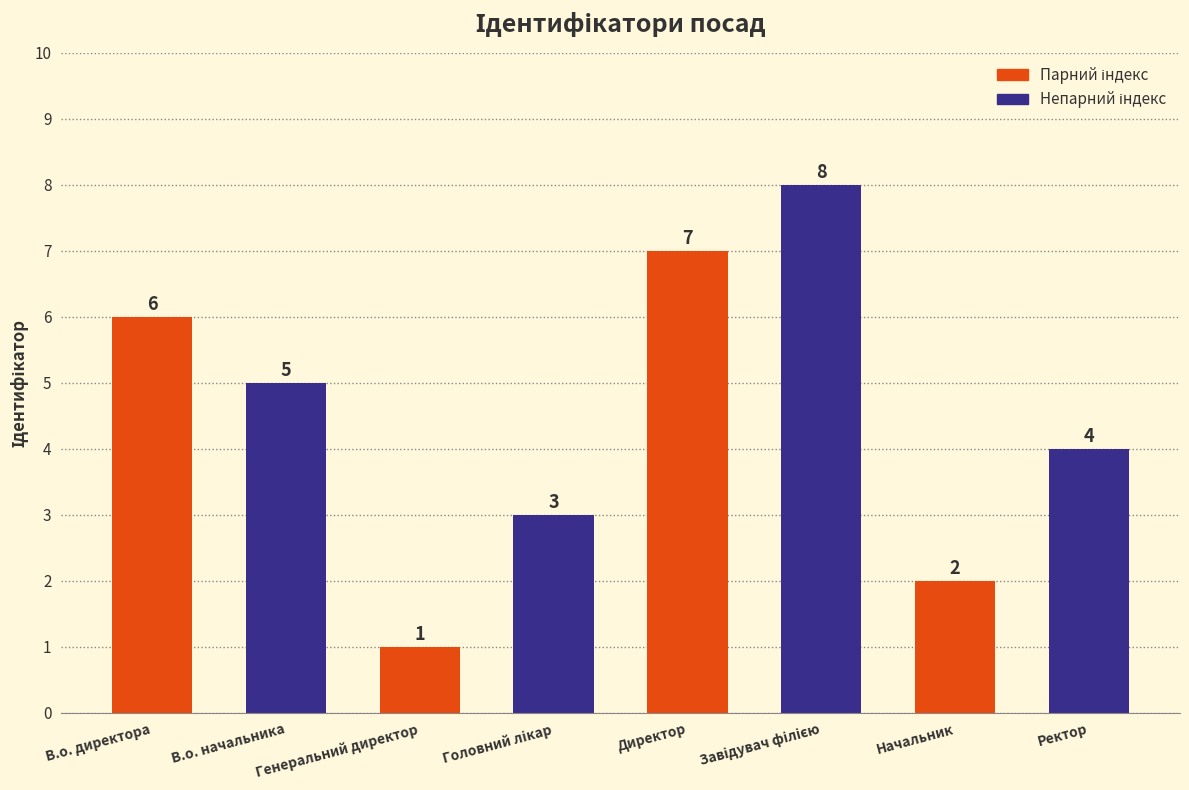

What is the minimum value shown in the chart?

1